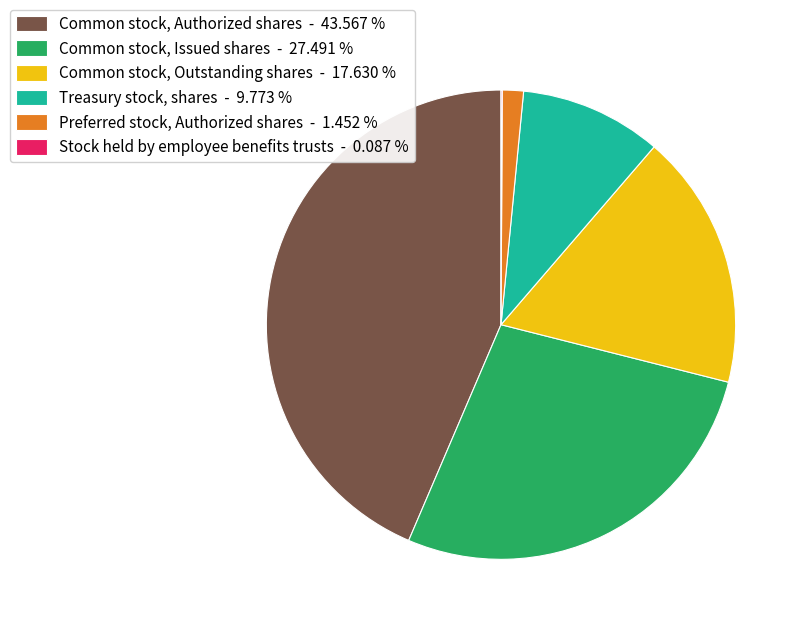

Approximately how many times larger is the value at Common stock, Issued shares - 27.491 % compared to Common stock, Authorized shares - 43.567 %?

0.6